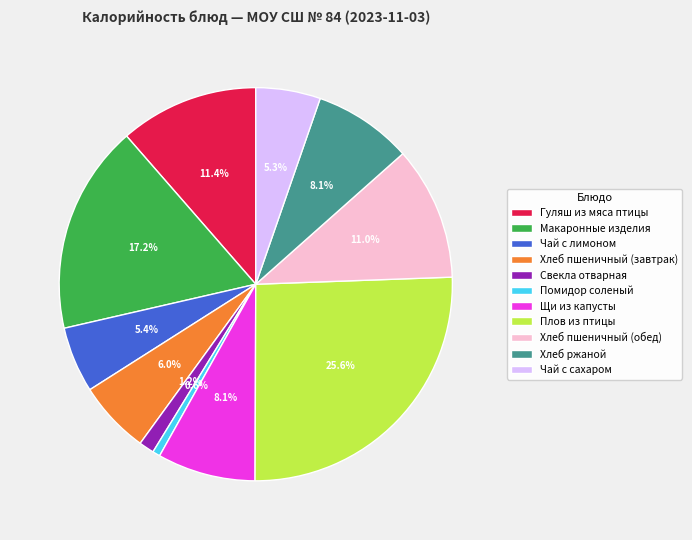

What percentage is the Хлеб пшеничный (обед) slice, to the nearest percent?

11%